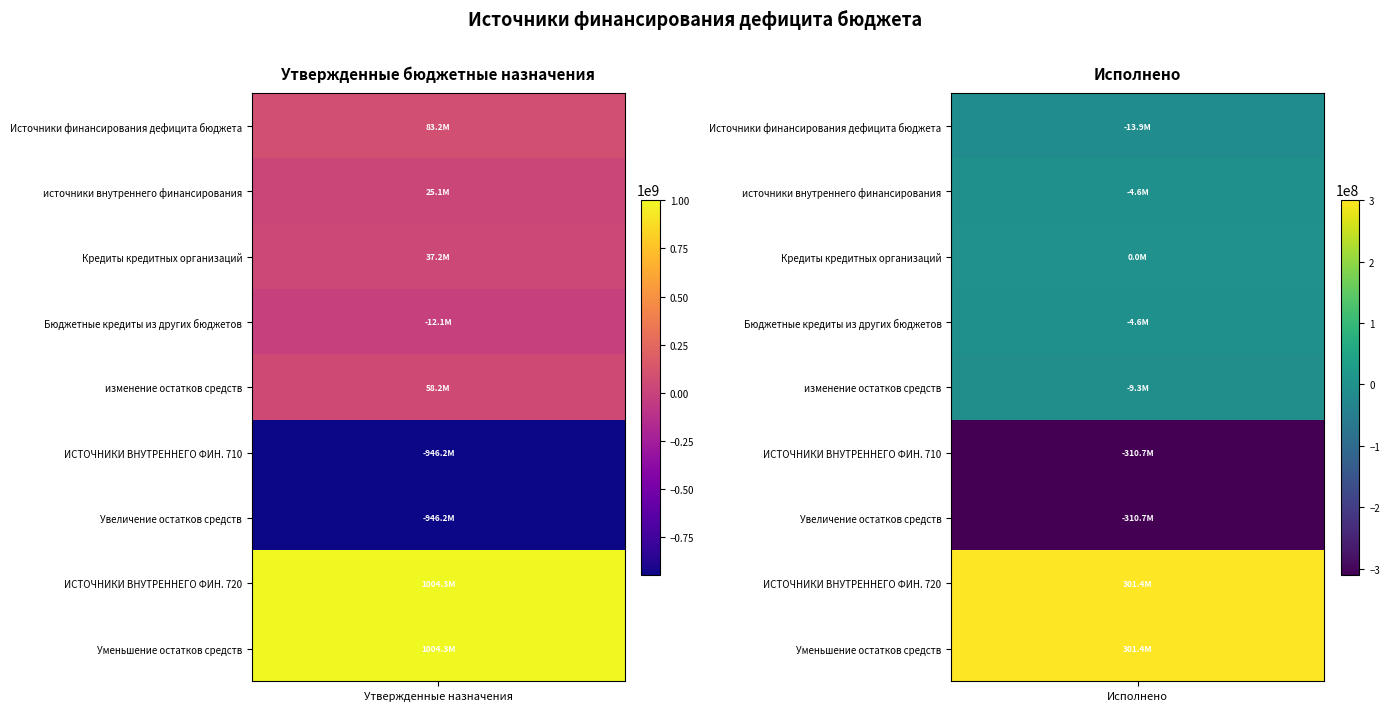

What is the minimum value shown in the chart?

-946181782.7